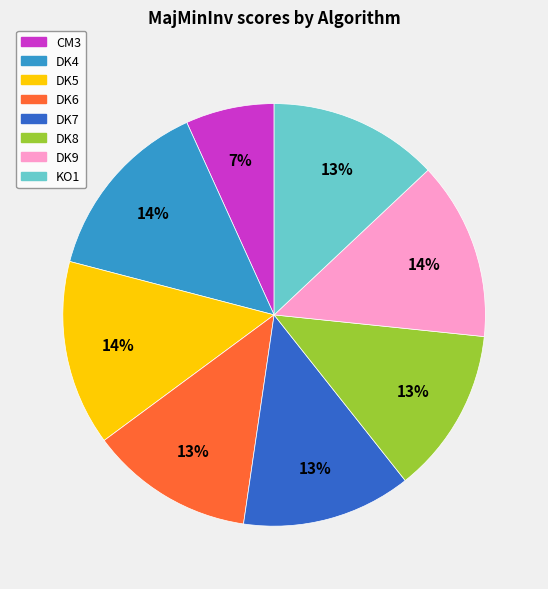

To the nearest percent, what is the combined percentage of DK9 and DK5?

28%